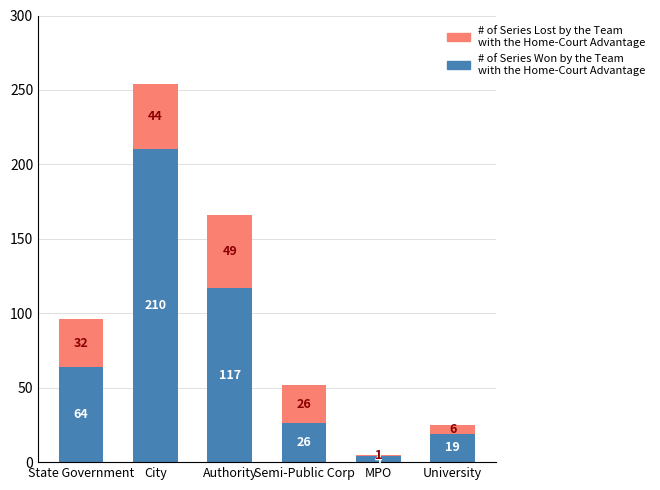

At which category is the sum across all series the highest?

City